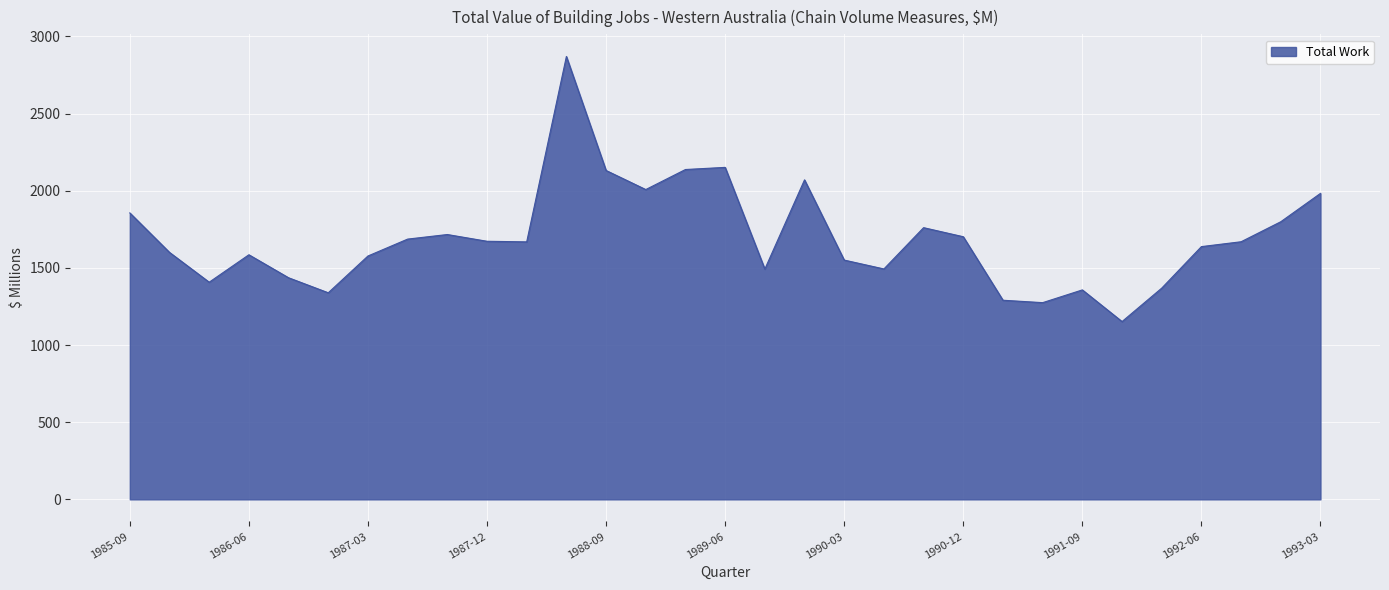

What is the smallest value displayed?

1152.3